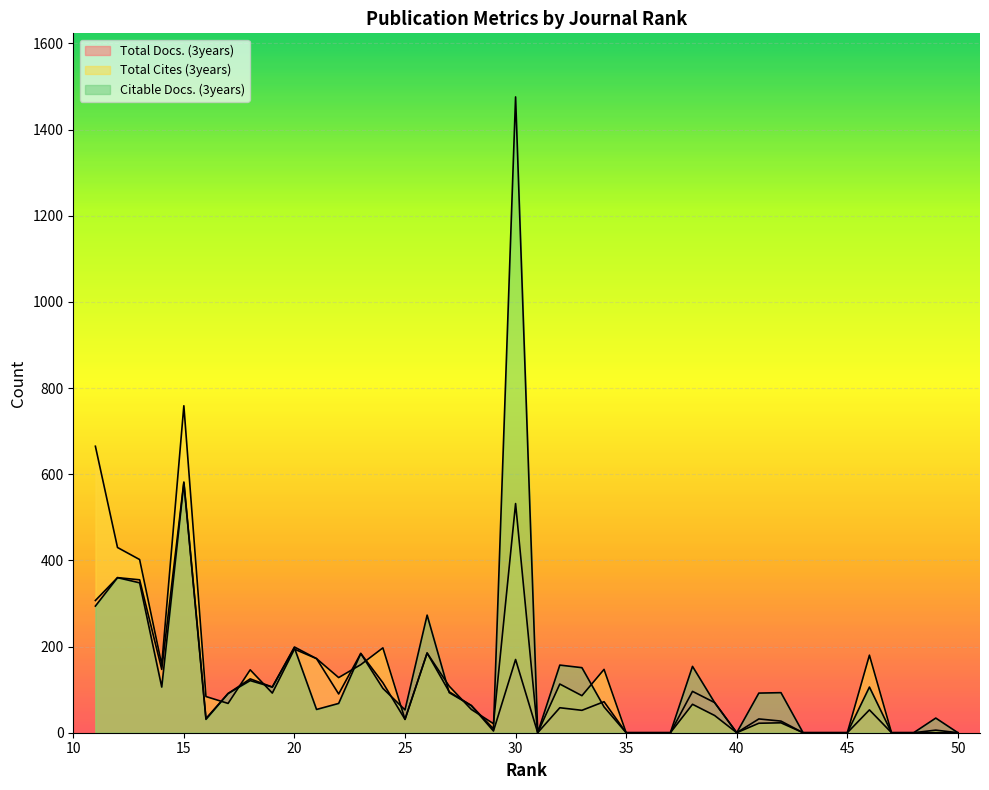

How many values in the Total Cites (3years) series are below 84?

20